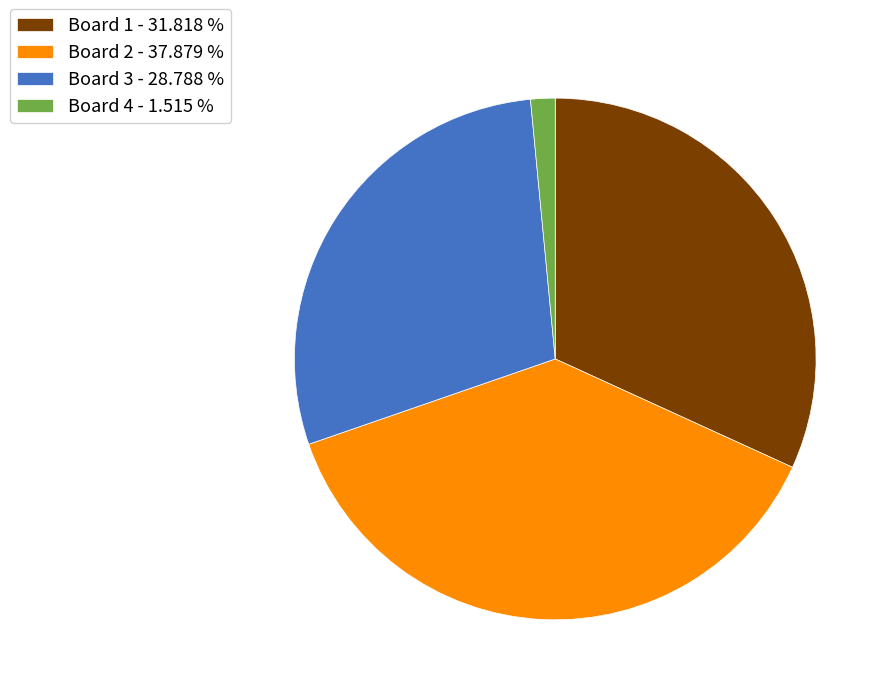

Combined, do Board 1 - 31.818 % and Board 4 - 1.515 % account for over 50%?

No